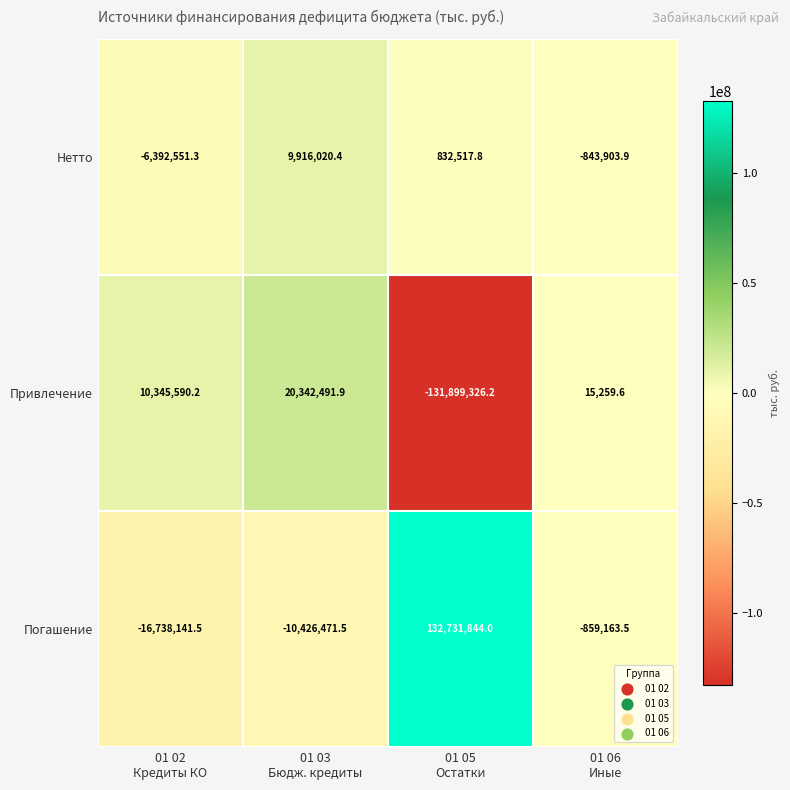

Reading right to left, what are all the values shown in this chart?

Нетто: -843903.9	832517.8	9916020.4	-6392551.3
Привлечение: 15259.6	-131899326.2	20342491.9	10345590.2
Погашение: -859163.5	132731844.0	-10426471.5	-16738141.5